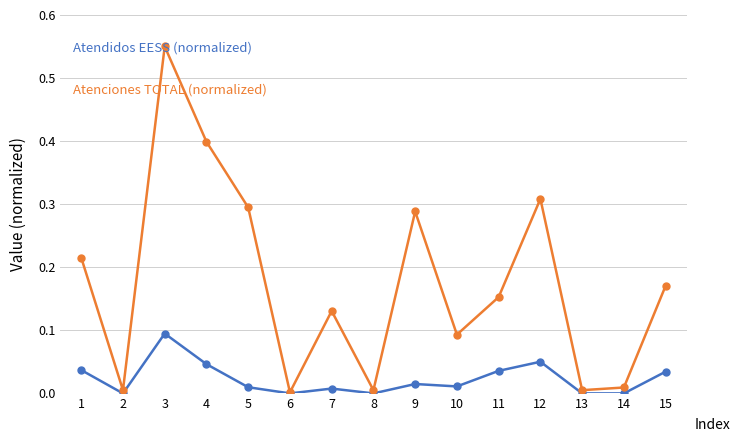

Which label corresponds to the largest value in the chart?

3